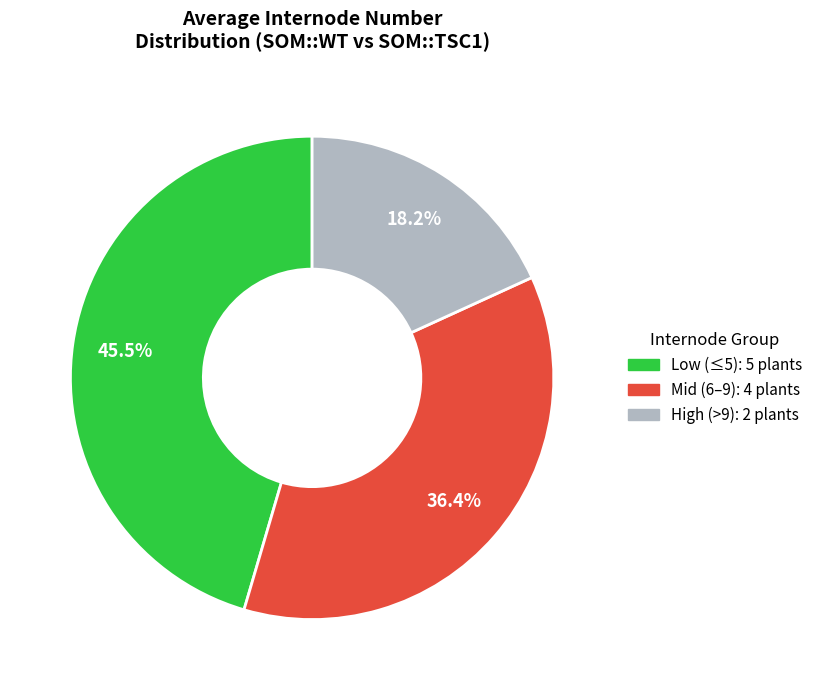

Does any single category account for the majority?

No